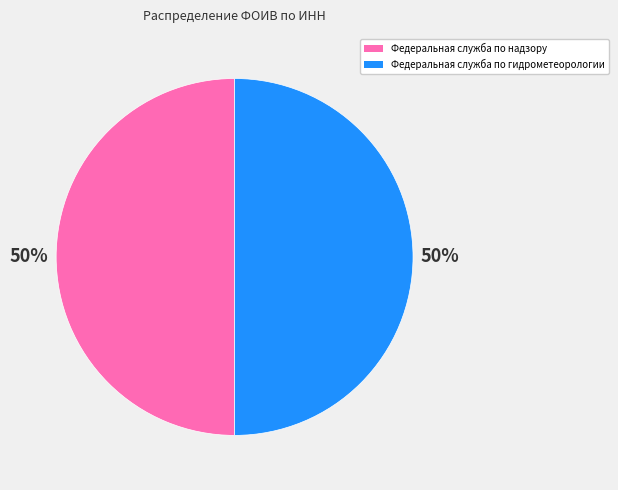

To the nearest percent, what is the average slice percentage?

50%